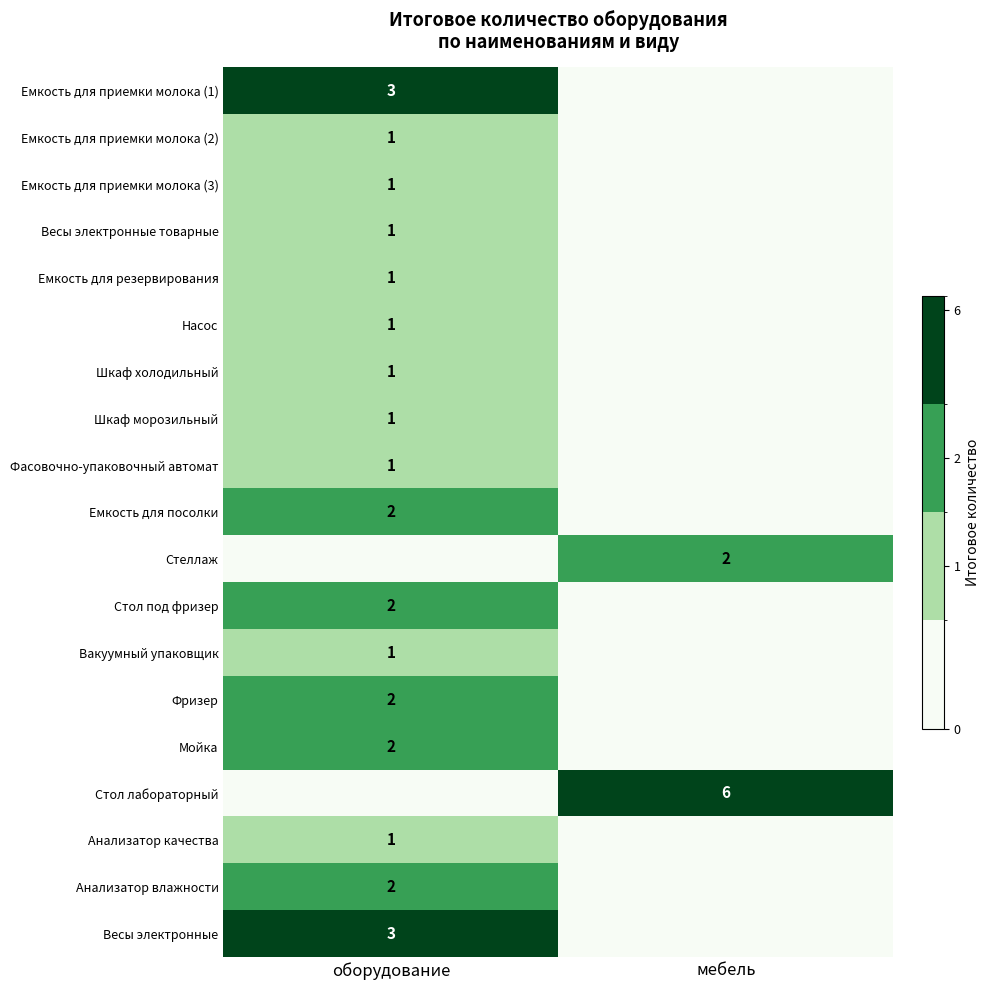

True or false: Емкость для приемки молока (2) has a value of 1 at оборудование.

True